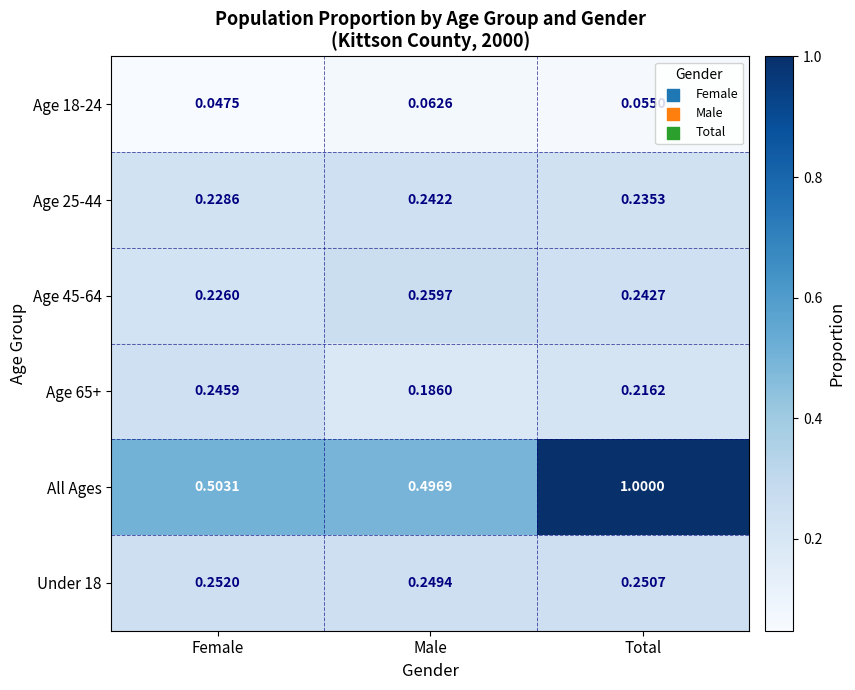

Which series has the widest spread of values?

All Ages